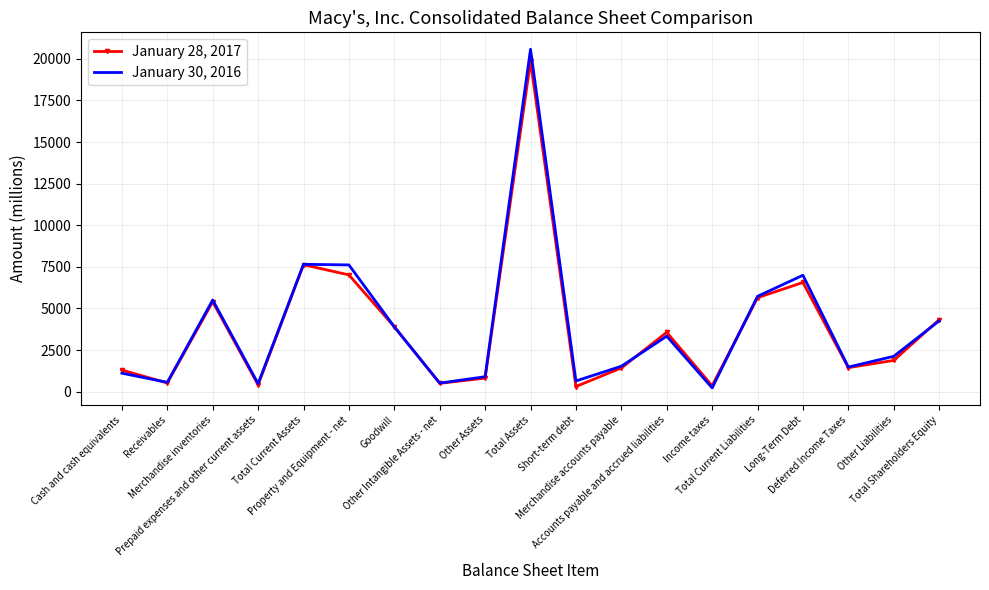

What are all the series names shown in the legend?

January 28, 2017, January 30, 2016